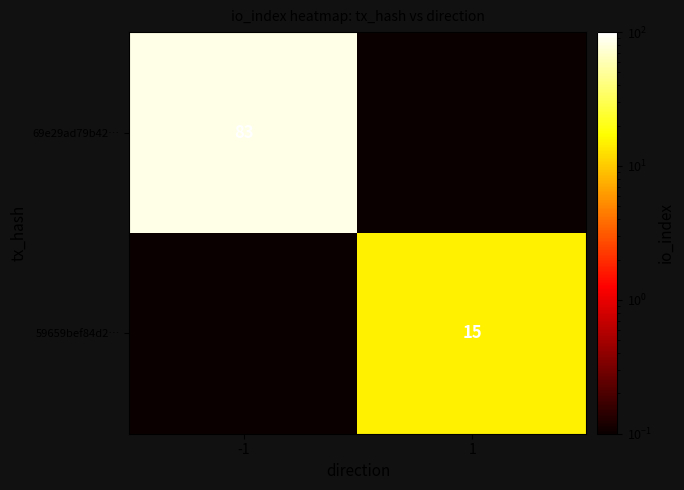

The value of 69e29ad79b42… at -1 is 27.0. True or false?

False